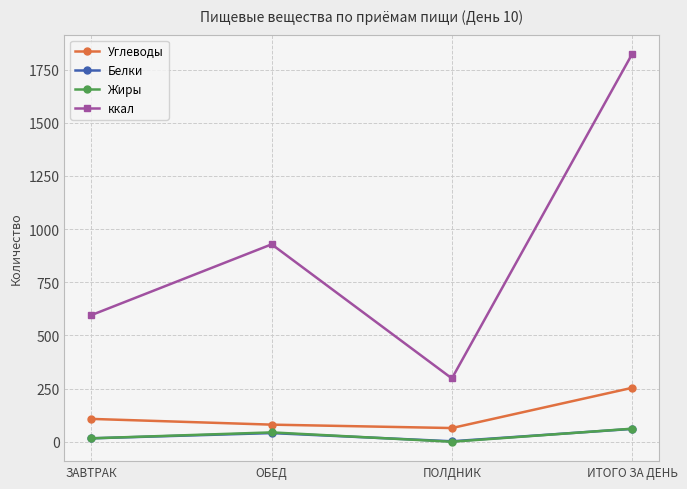

What is the label of the 2nd point from the left?

ОБЕД